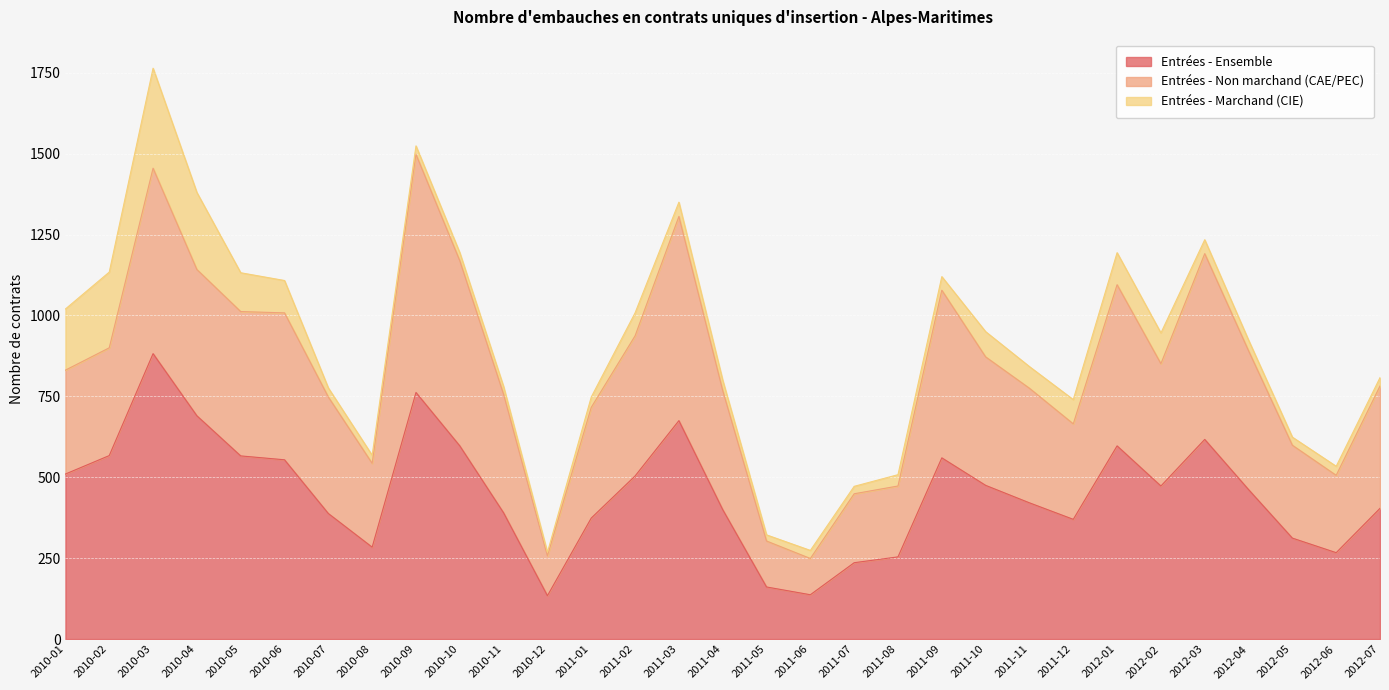

List the series in order of their overall mean, highest first.

Entrées - Ensemble, Entrées - Non marchand (CAE/PEC), Entrées - Marchand (CIE)